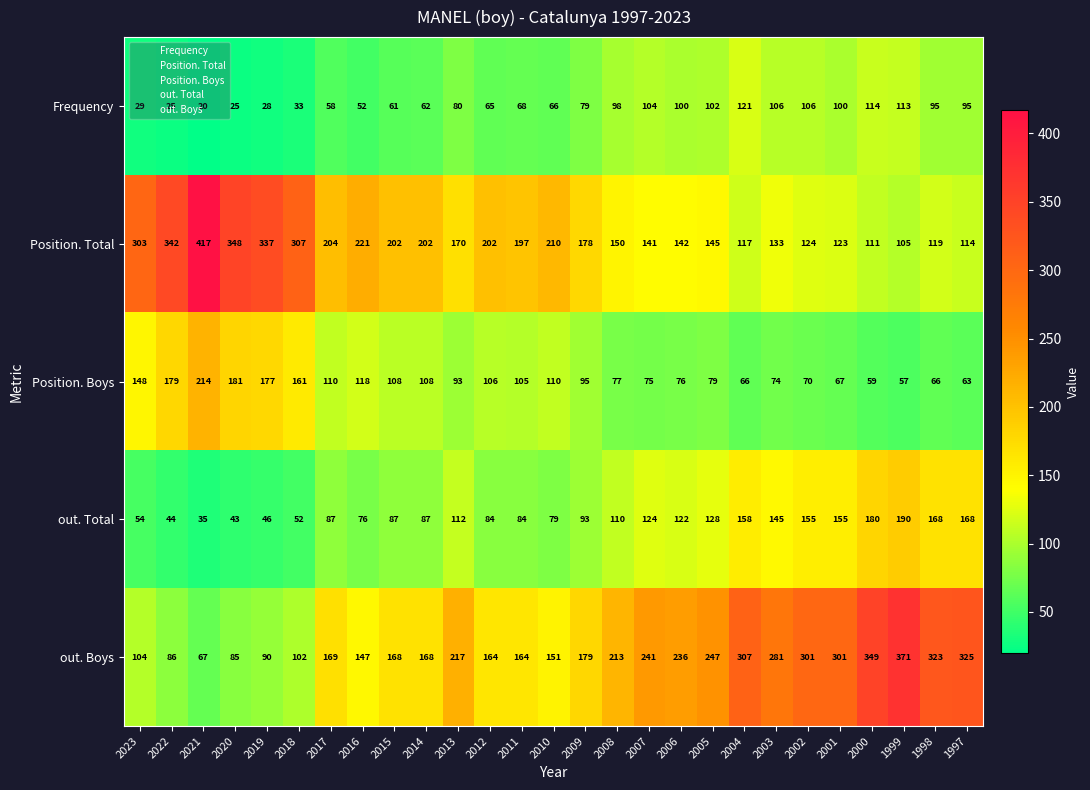

How many series are shown in this chart?

5